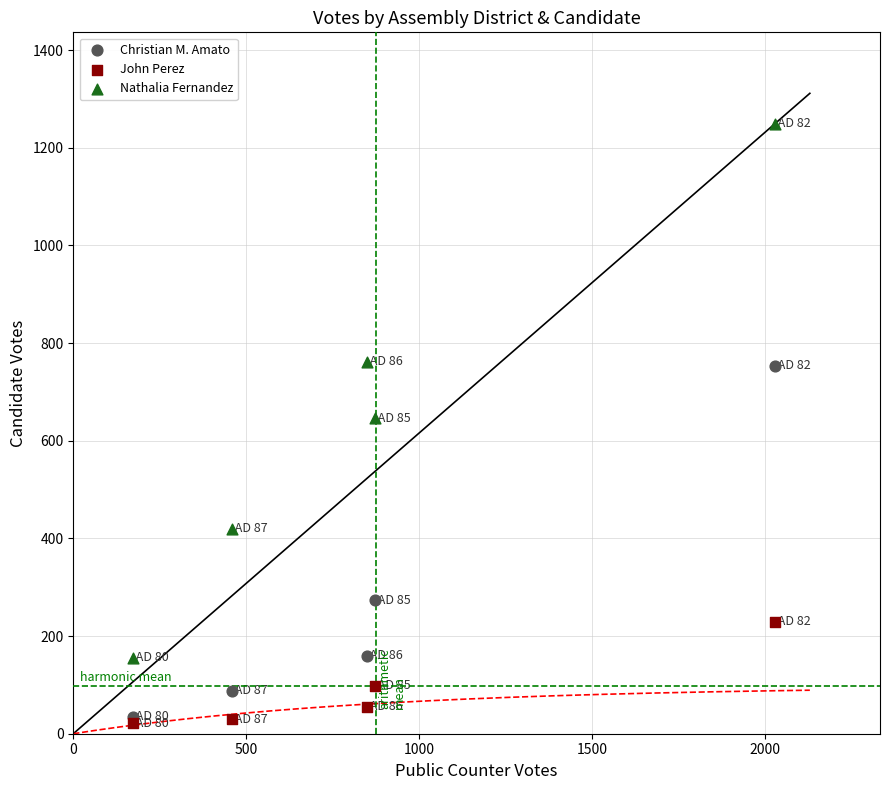

Which series contains the highest Y value?

Nathalia Fernandez